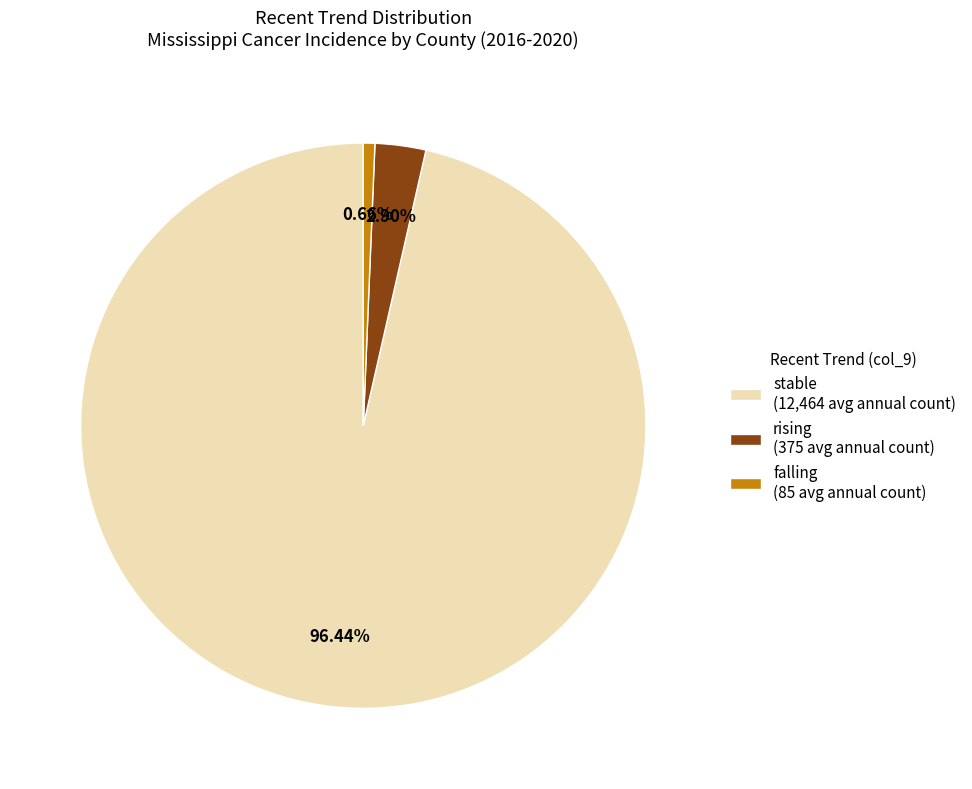

Combined, do stable (12,464 avg annual count) and falling (85 avg annual count) account for over 50%?

Yes